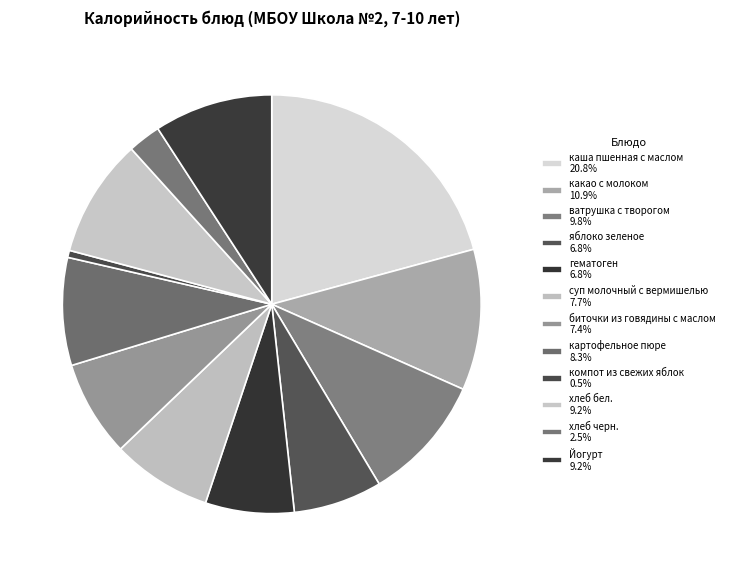

Is компот из свежих яблок the majority of the pie?

No